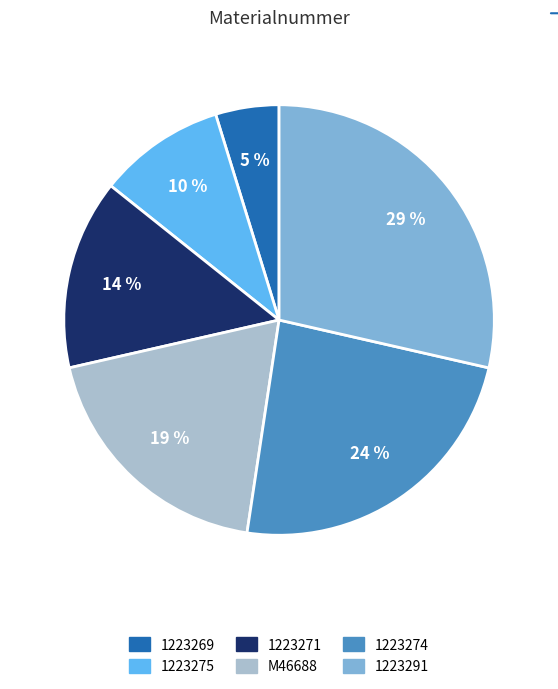

Does 1223275 account for over 50% of the chart?

No